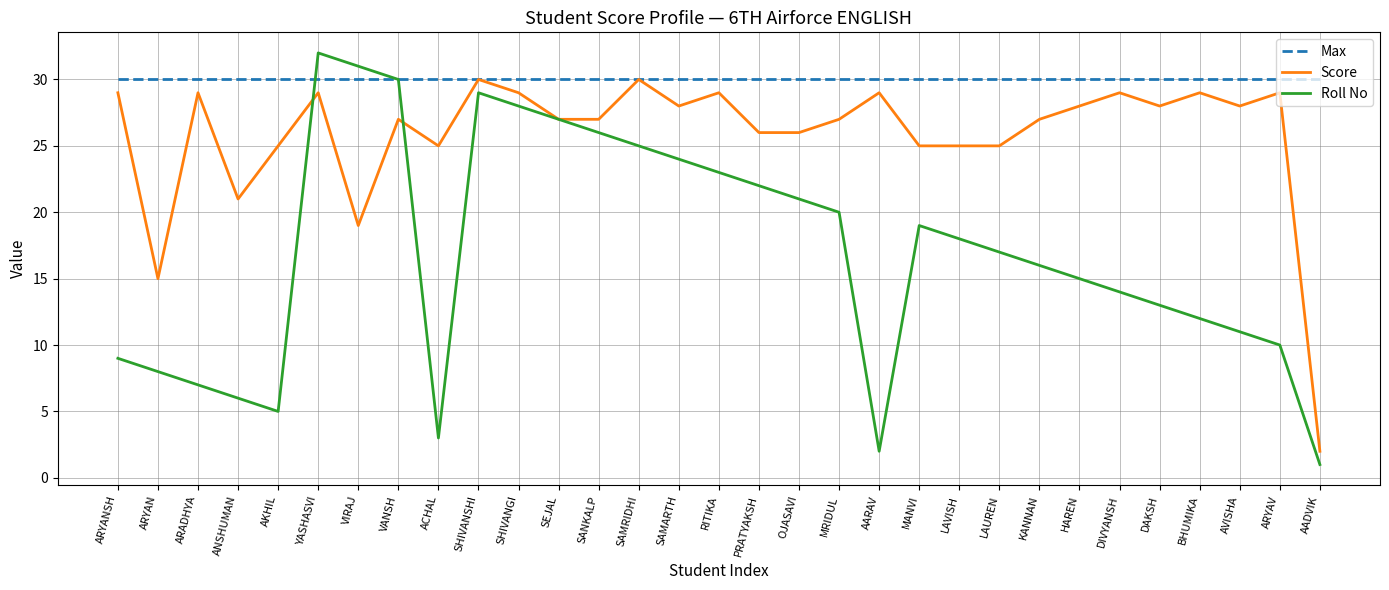

True or false: Score has a value of 11 at BHUMIKA.

False